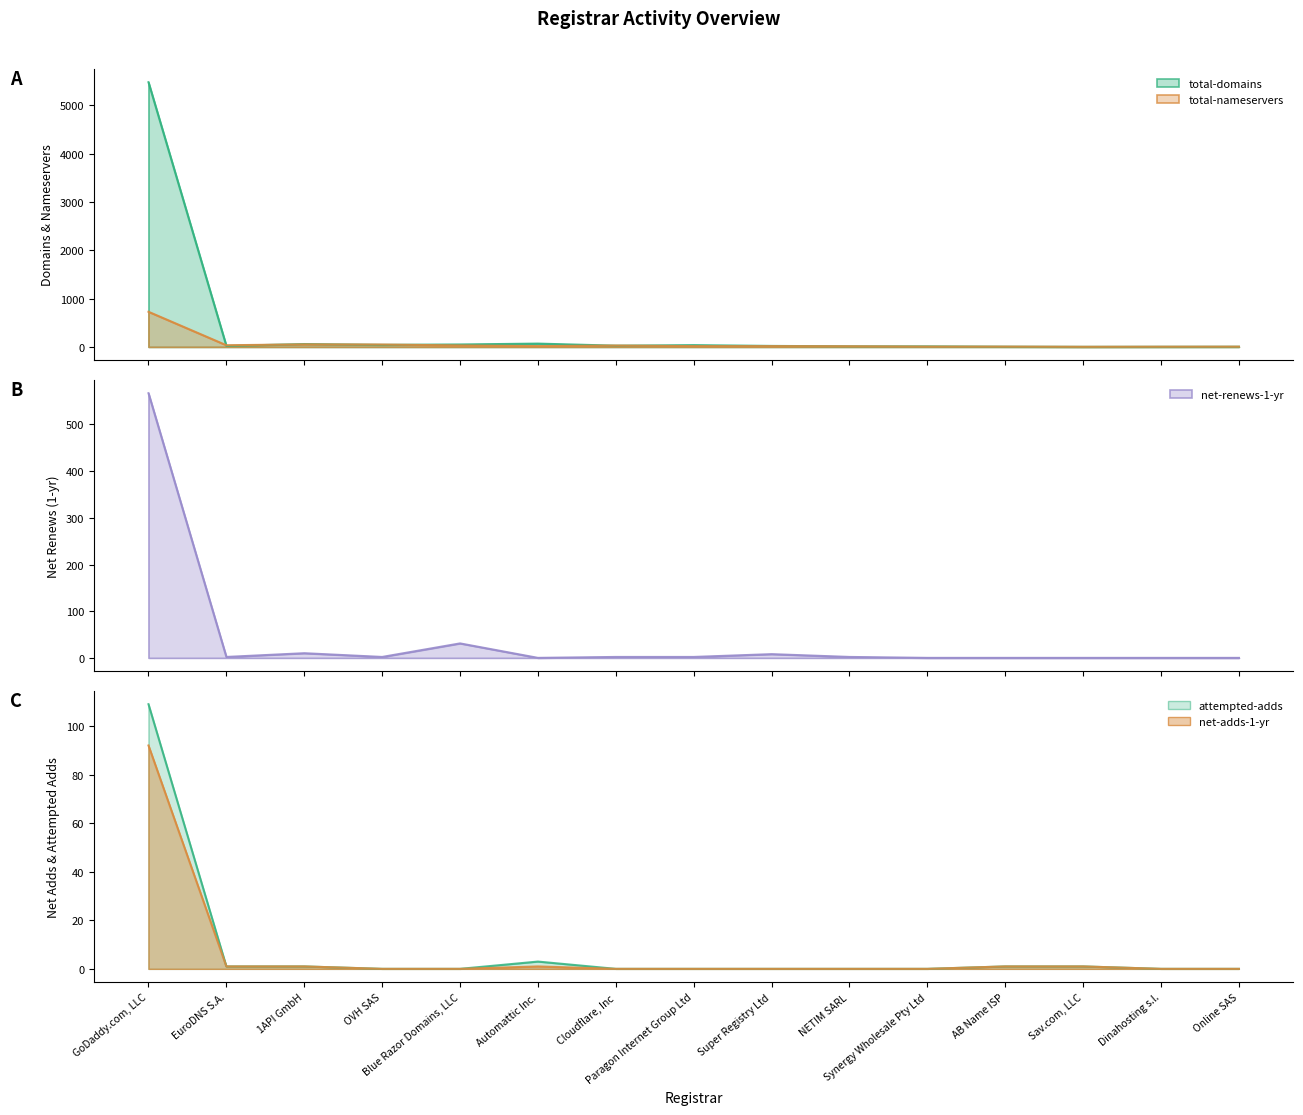

What is the total value across all series at OVH SAS?

93